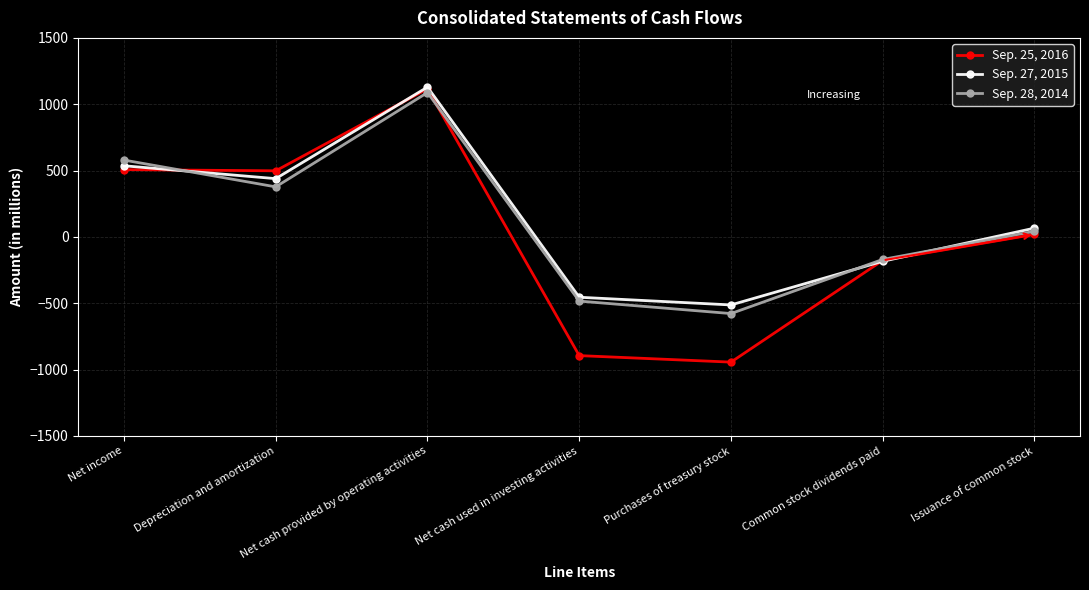

List the series in order of their peak value, highest first.

Sep. 27, 2015, Sep. 25, 2016, Sep. 28, 2014